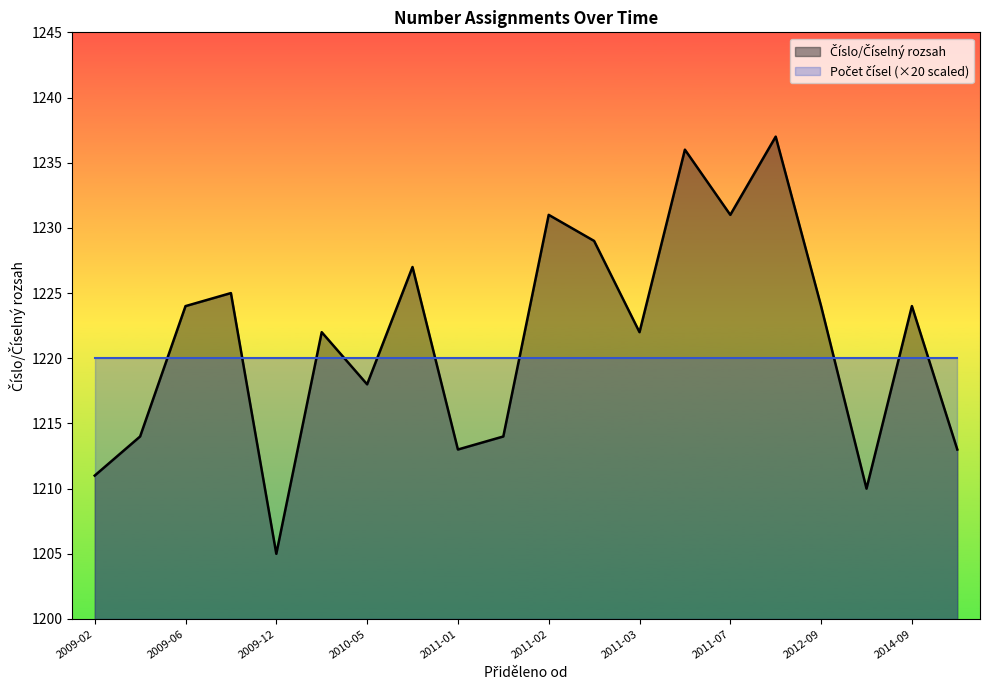

List the series in order of their overall mean, highest first.

Číslo/Číselný rozsah, Počet čísel